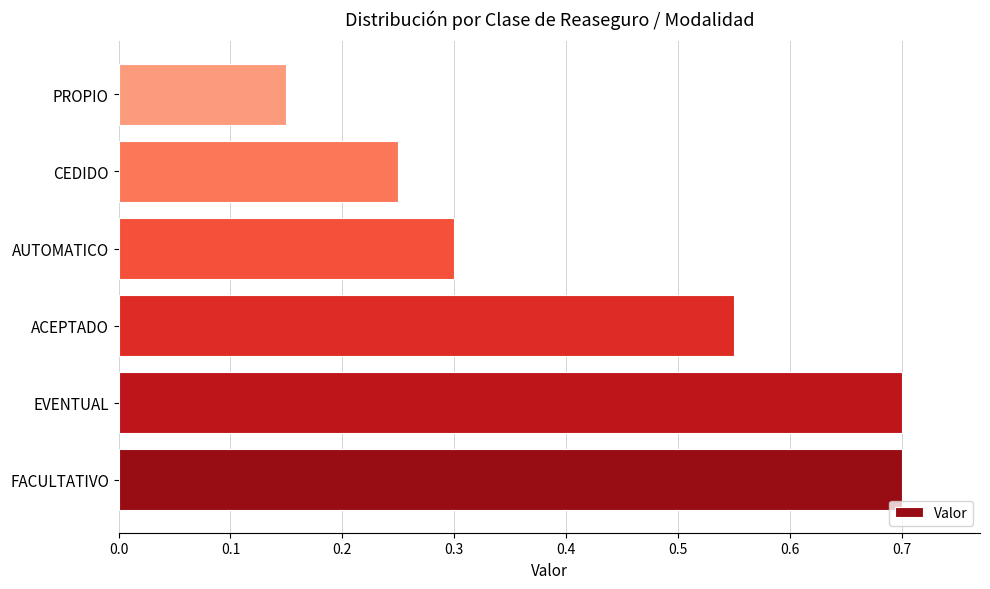

Does the chart contain stacked bars?

No